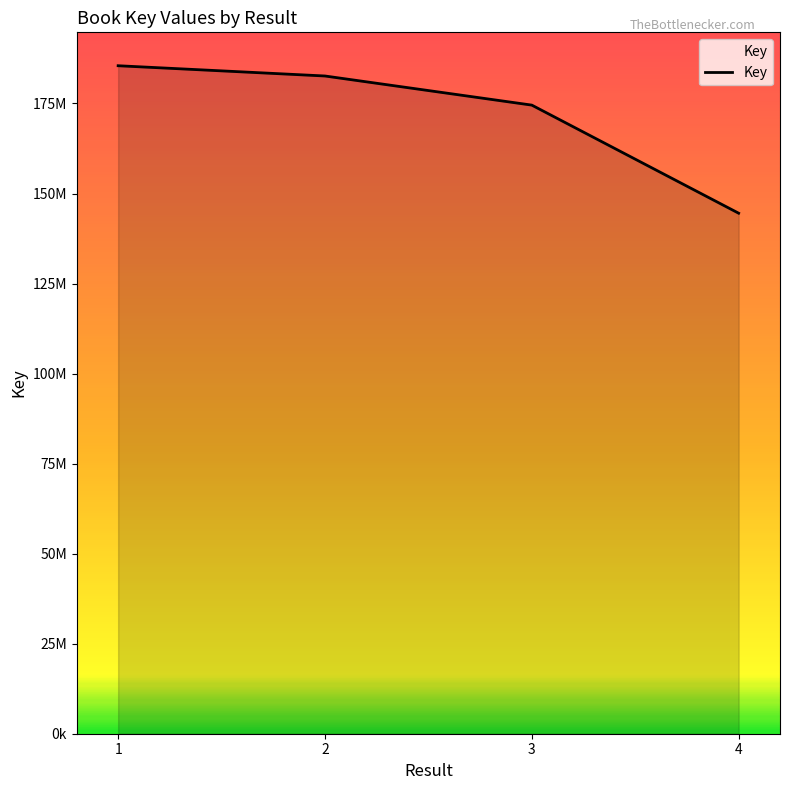

Is this an area chart (filled region under the line)?

Yes